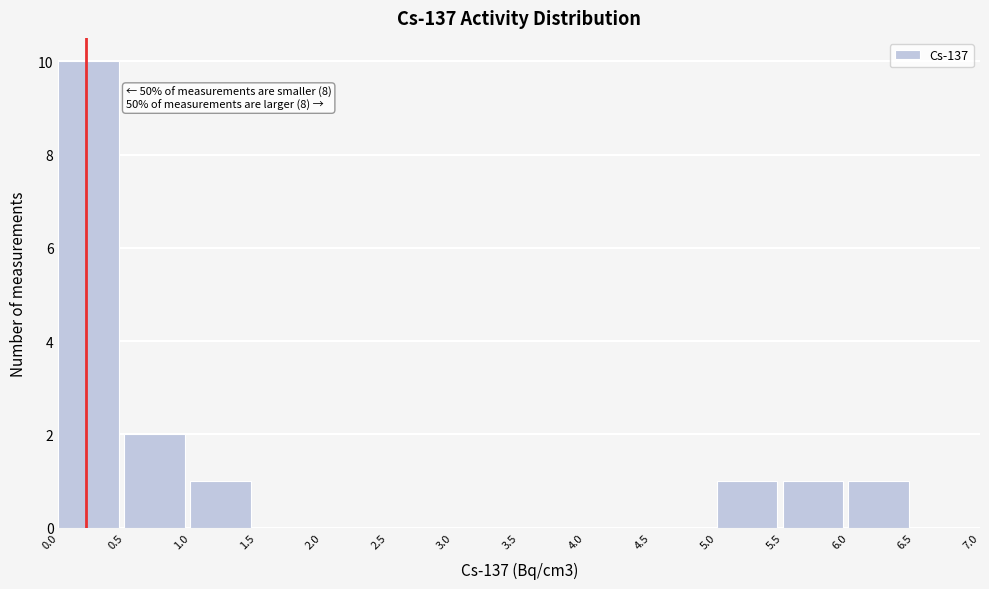

Which range on the x-axis has the tallest bar?

0.0 to 0.5